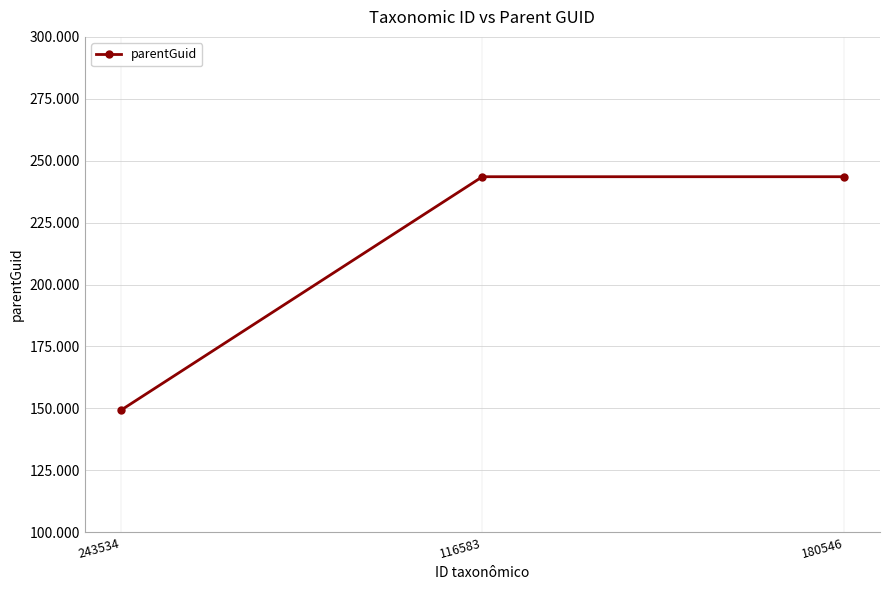

Which category has the highest value across all series?

116583